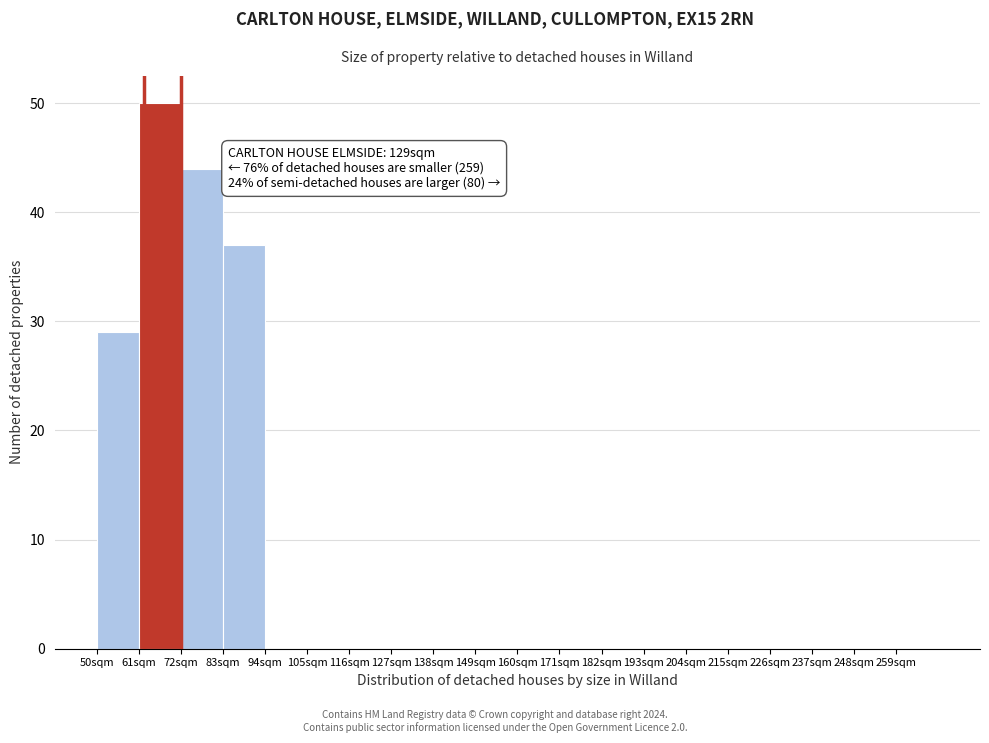

Over which range of the x-axis is the bar tallest?

61 to 72